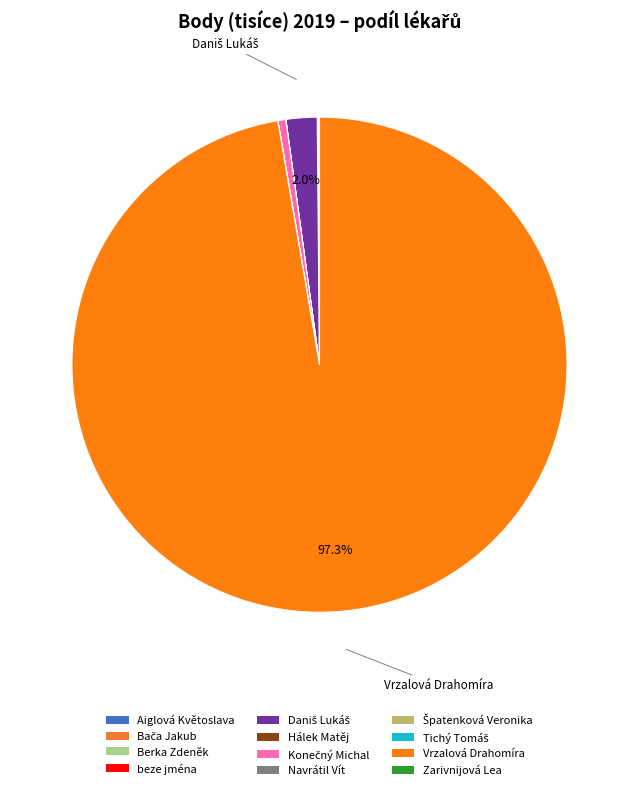

What is the majority slice?

Vrzalová Drahomíra